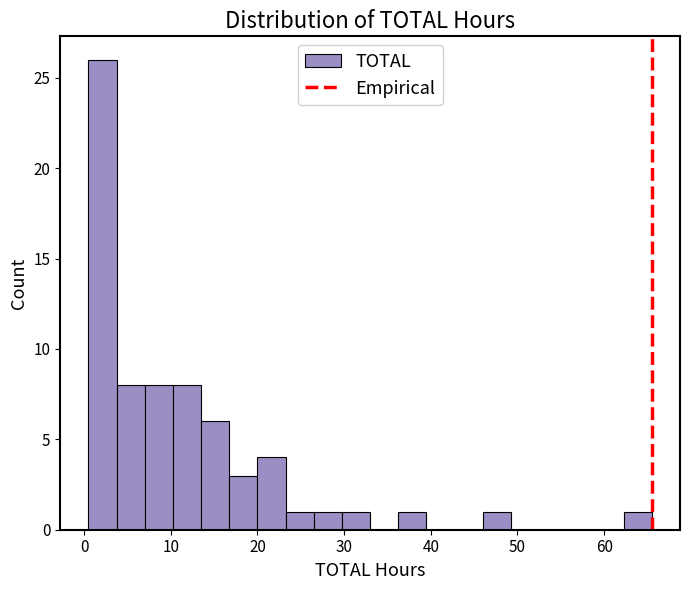

Read against the x-axis, roughly where is the centre of the tallest bar?

2